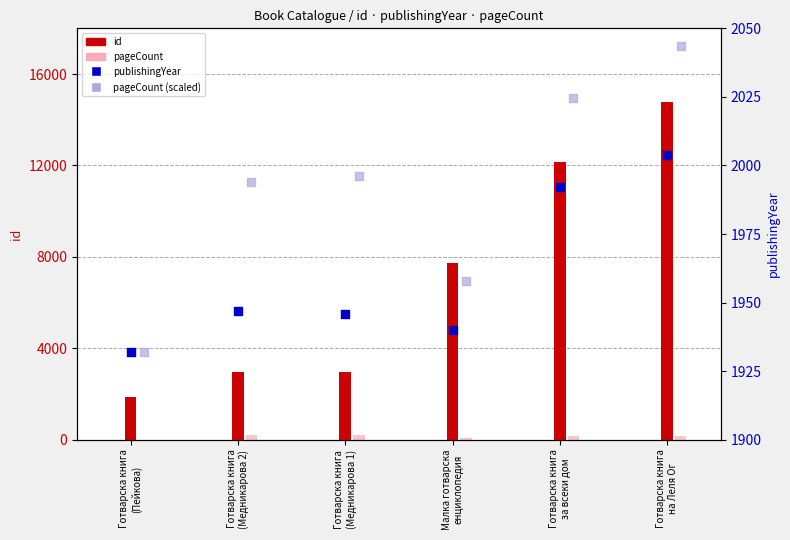

Which series reaches the minimum Y coordinate?

pageCount